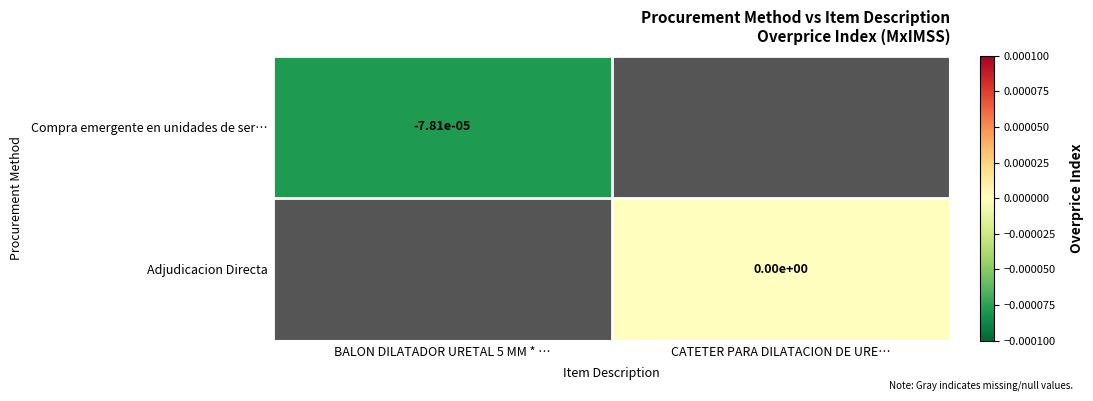

Which category has the highest value across all series?

CATETER PARA DILATACION DE URE…